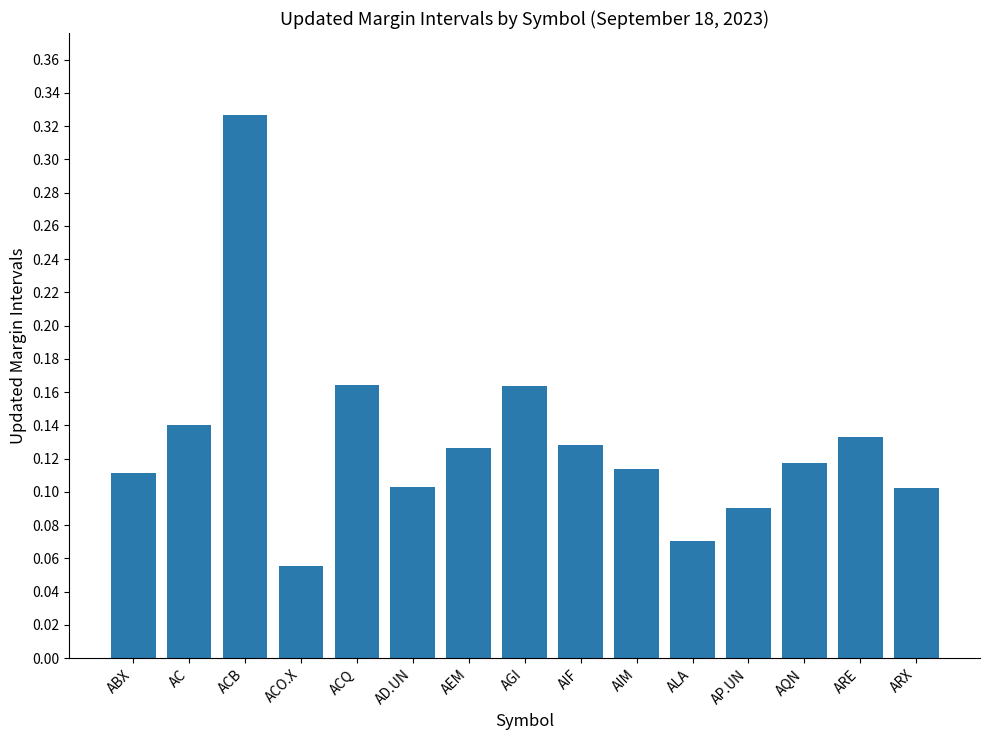

How many values are between 0 and 1?

15